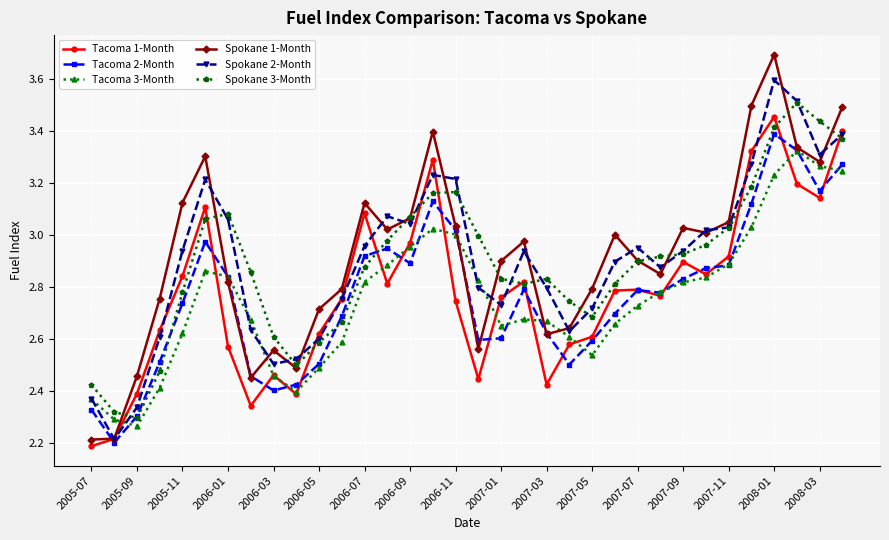

At how many categories does at least one series exceed 2?

34